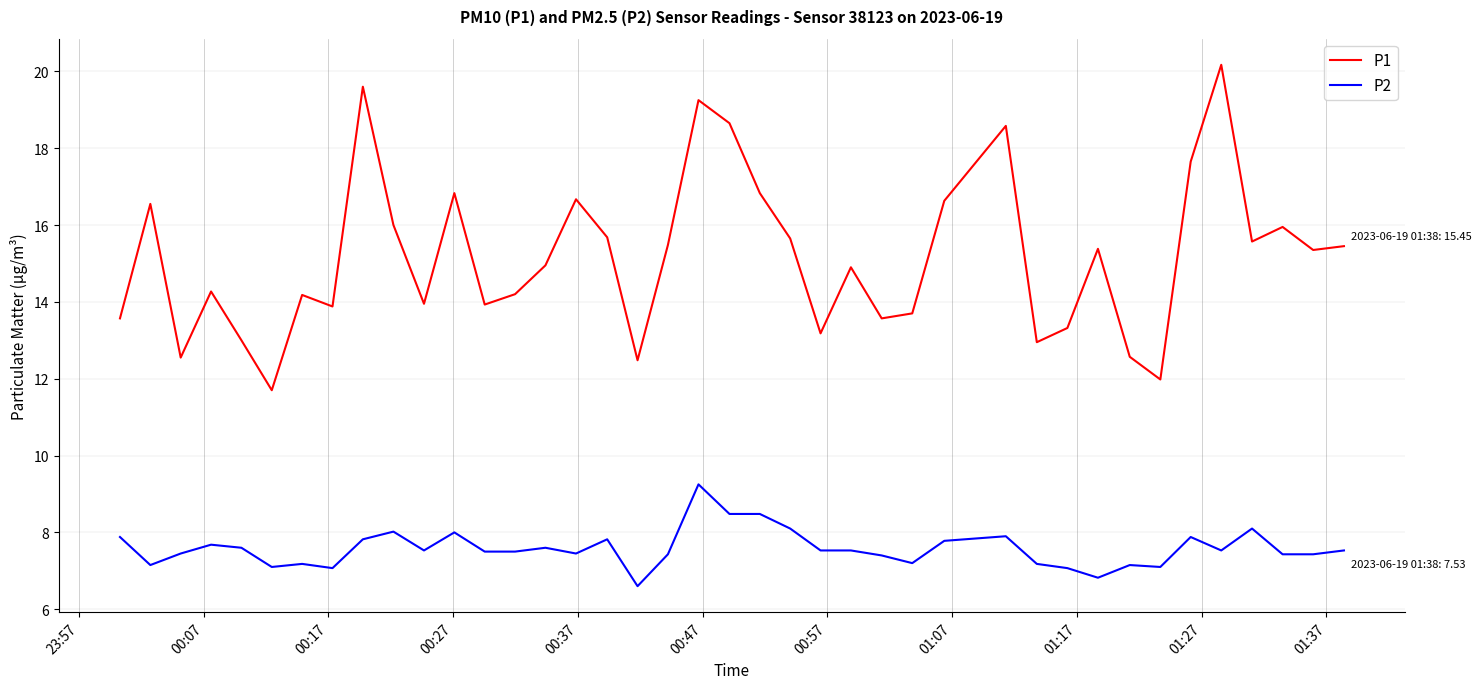

True or false: P2 and P1 cross at least once.

False